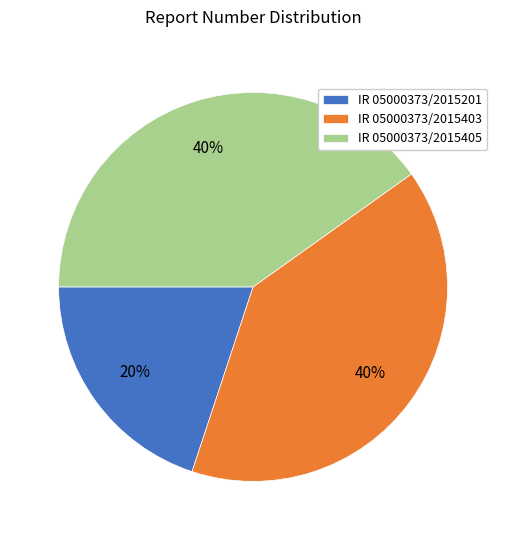

How many slices are in this pie chart?

3